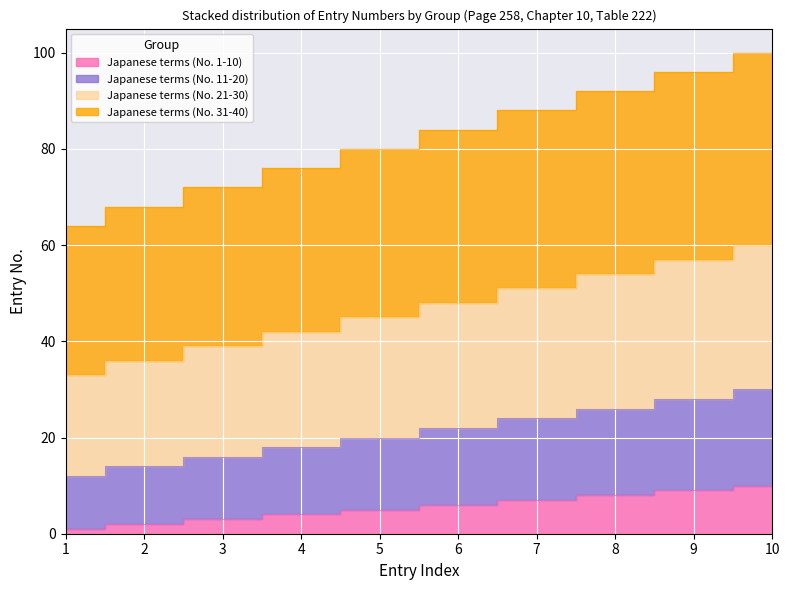

Which has a higher value, 5 or 1?

5